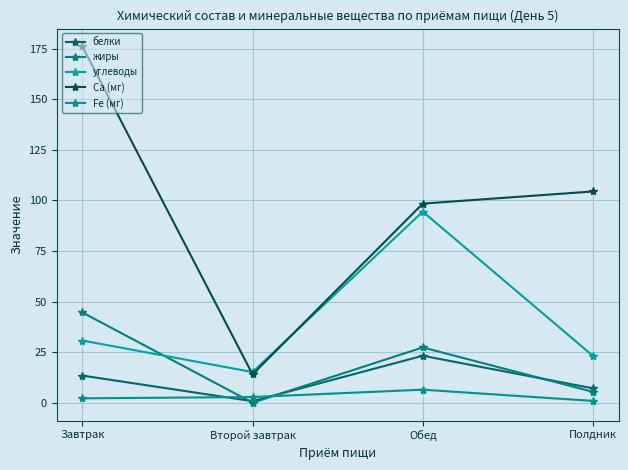

Where is the first local maximum for жиры?

Обед